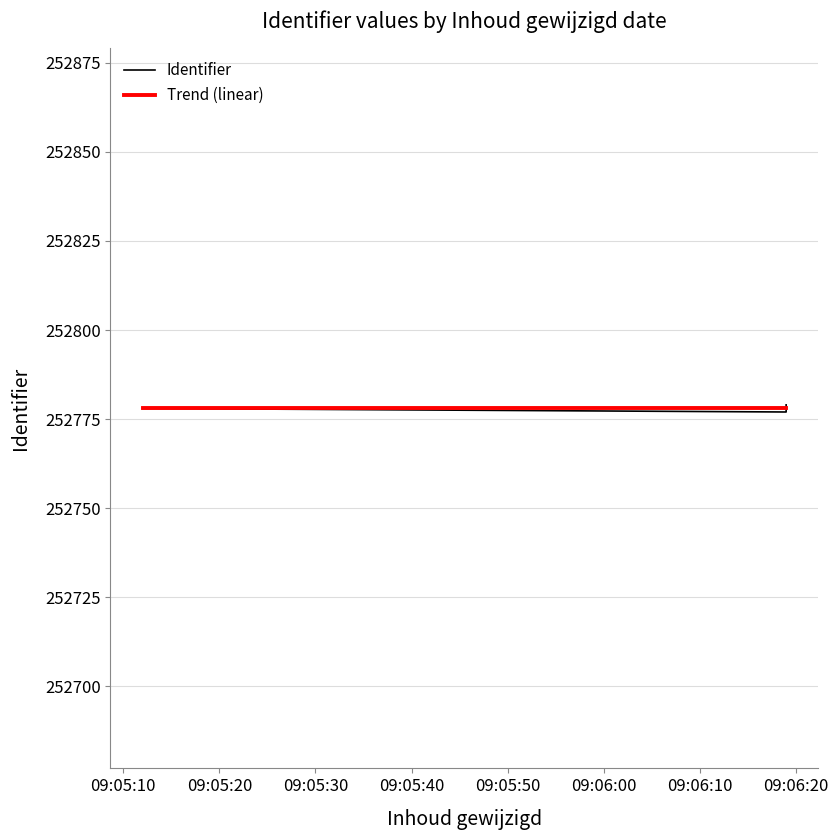

What is the difference between the second highest and minimum values?

1